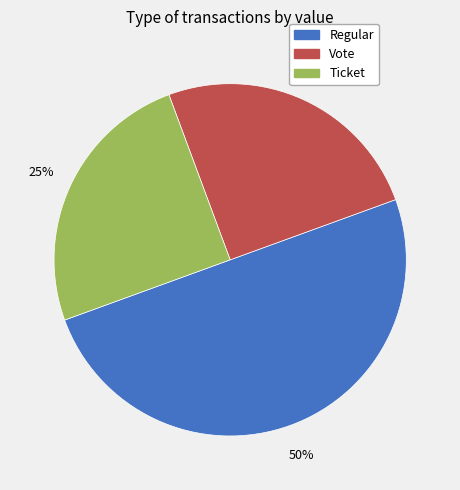

To the nearest percent, what is the average slice percentage?

33%